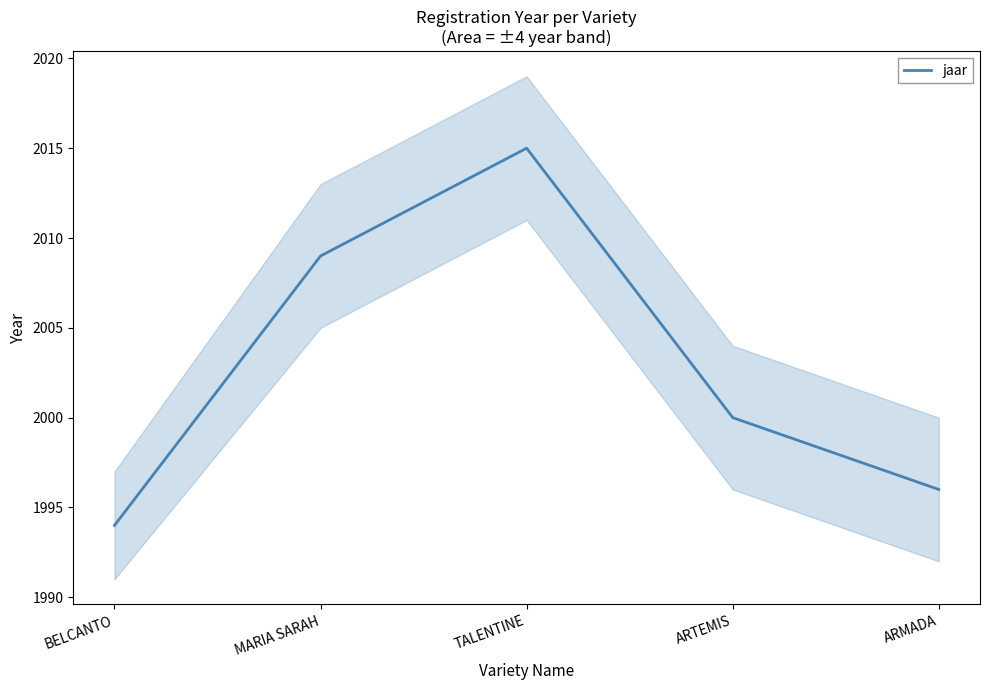

Is it true that the value at ARMADA is 952?

False